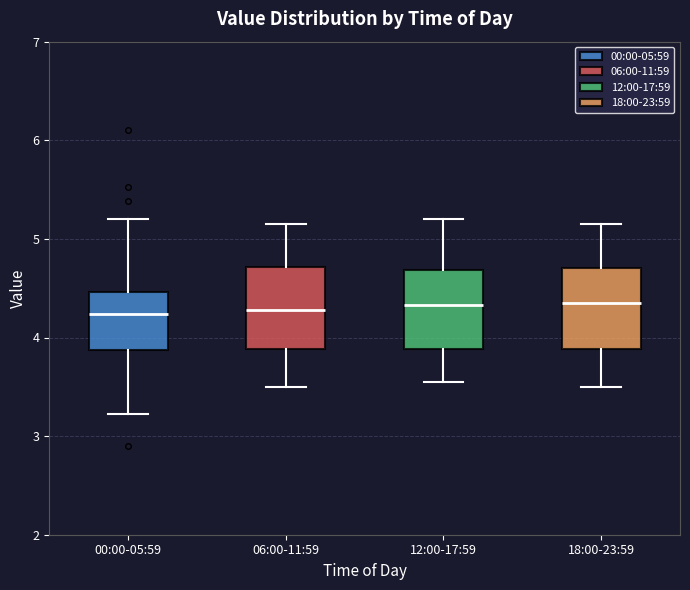

Reading left to right, read every box against the y-axis: the position of its median line, the range the box covers, and the ends of its whiskers. The values are not printed on the chart, so give them approximately, as read against the axis.

00:00-05:59: median 4.2, box 3.9 to 4.5, whiskers 3.2 to 5.2
06:00-11:59: median 4.3, box 3.9 to 4.7, whiskers 3.5 to 5.2
12:00-17:59: median 4.3, box 3.9 to 4.7, whiskers 3.6 to 5.2
18:00-23:59: median 4.4, box 3.9 to 4.7, whiskers 3.5 to 5.2